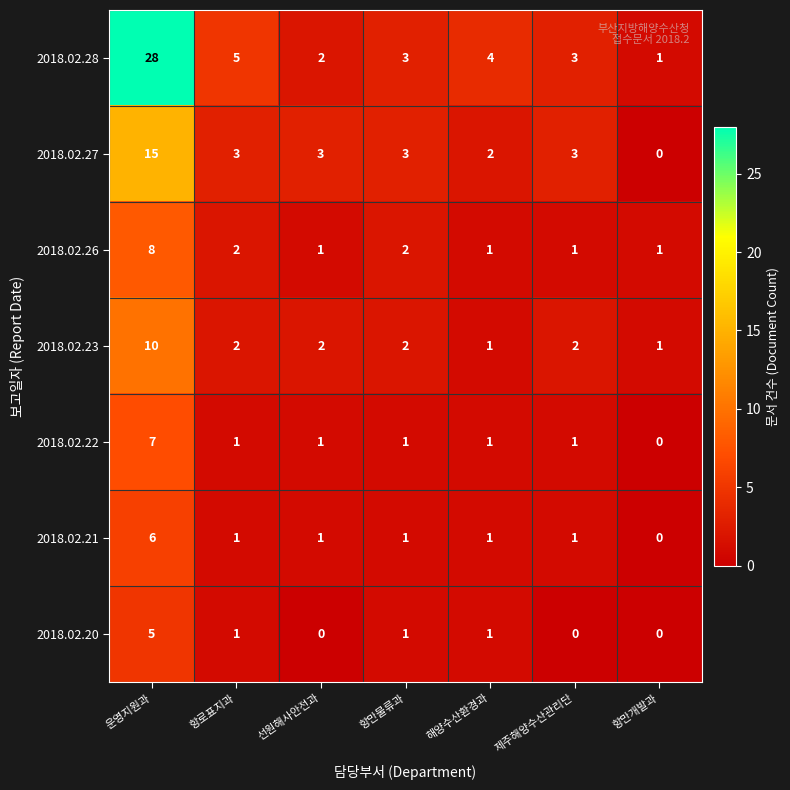

Between 항로표지과 and 제주해양수산관리단, which series saw the biggest shift?

2018.02.28